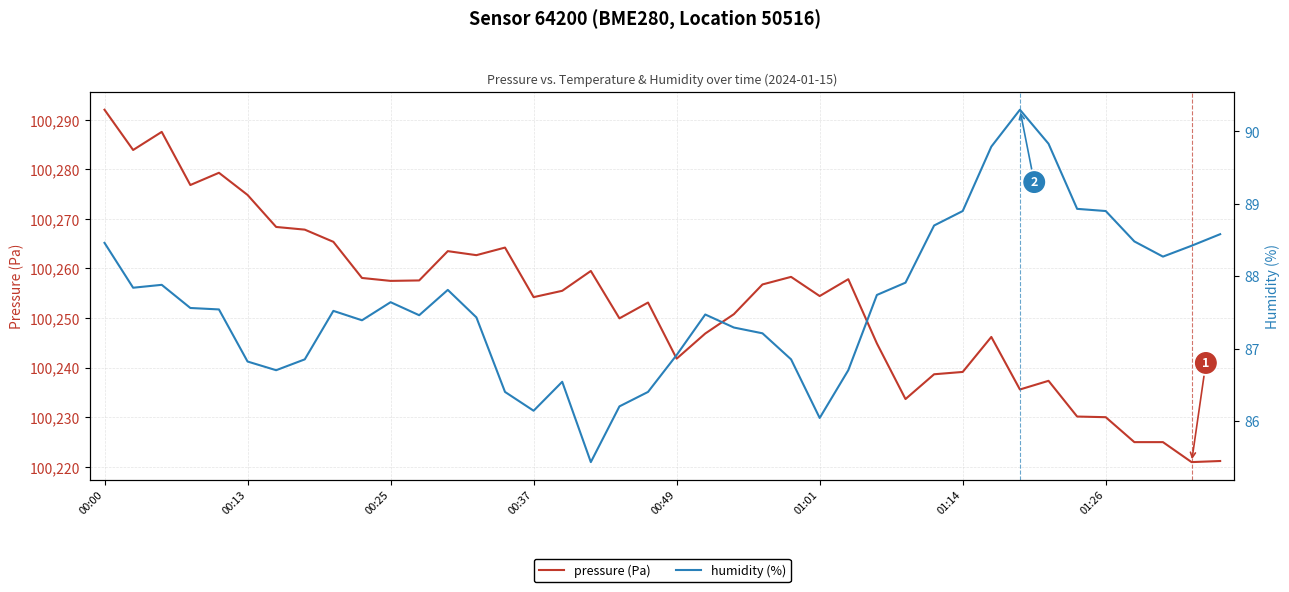

Rank the series by their maximum value, from lowest to highest.

humidity (%), pressure (Pa)